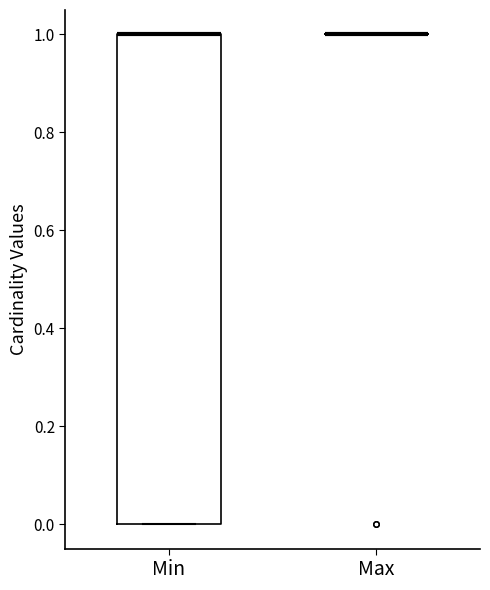

Where is the upper edge of the box for Min on the y-axis? The values are not printed on the chart, so give them approximately, as read against the axis.

1